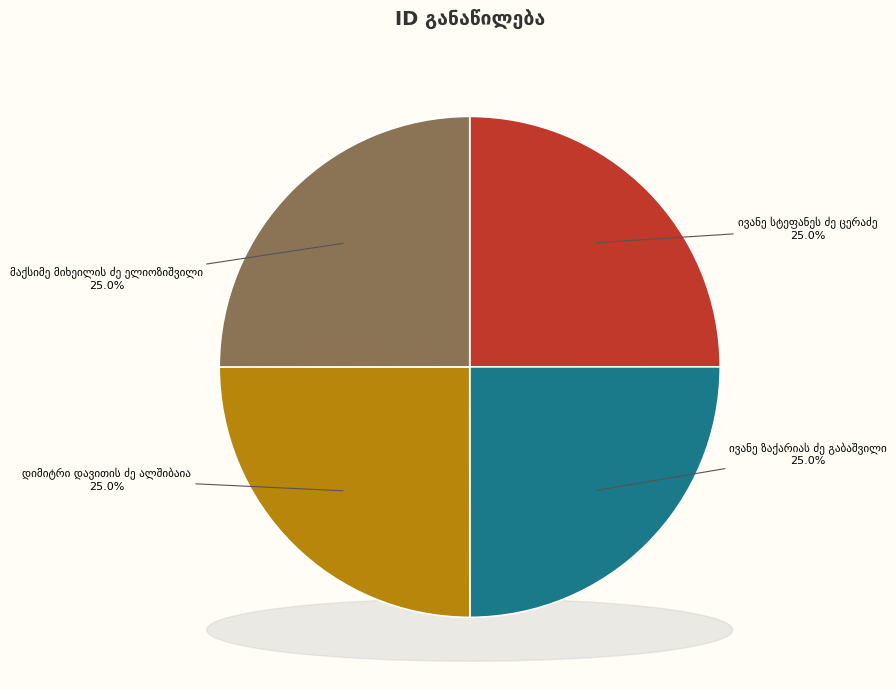

To the nearest percent, what portion does ივანე სტეფანეს ძე ცერაძე represent?

25%